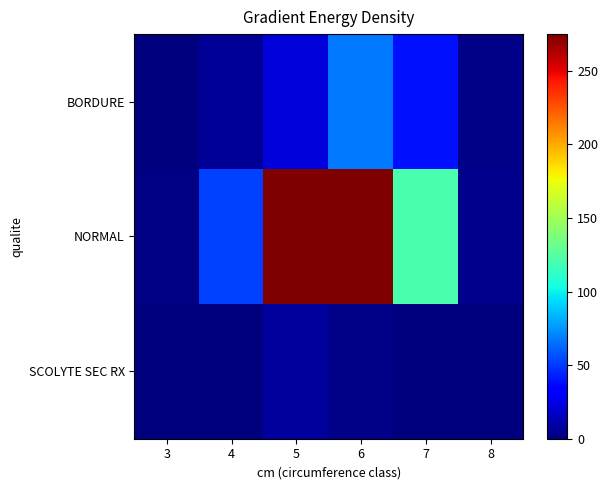

Count the number of categories in the chart.

6